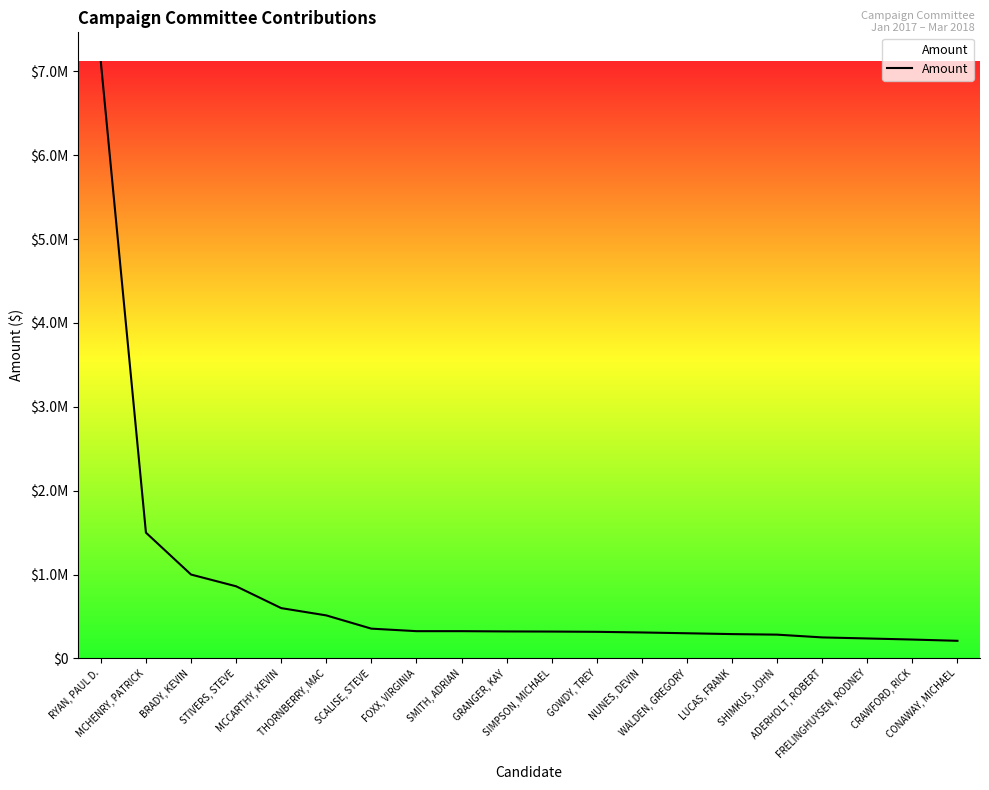

What is the change in value from THORNBERRY, MAC to NUNES, DEVIN?

-203416.5